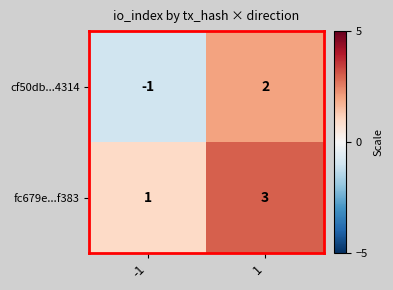

What is the difference between the highest and lowest values at -1?

2